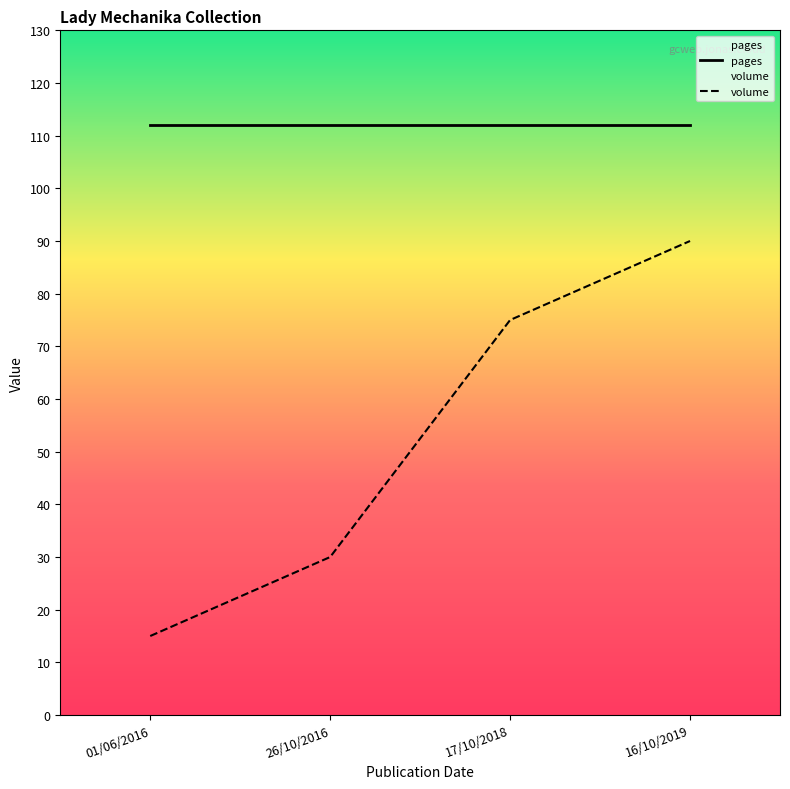

Read the volume value at 01/06/2016.

15